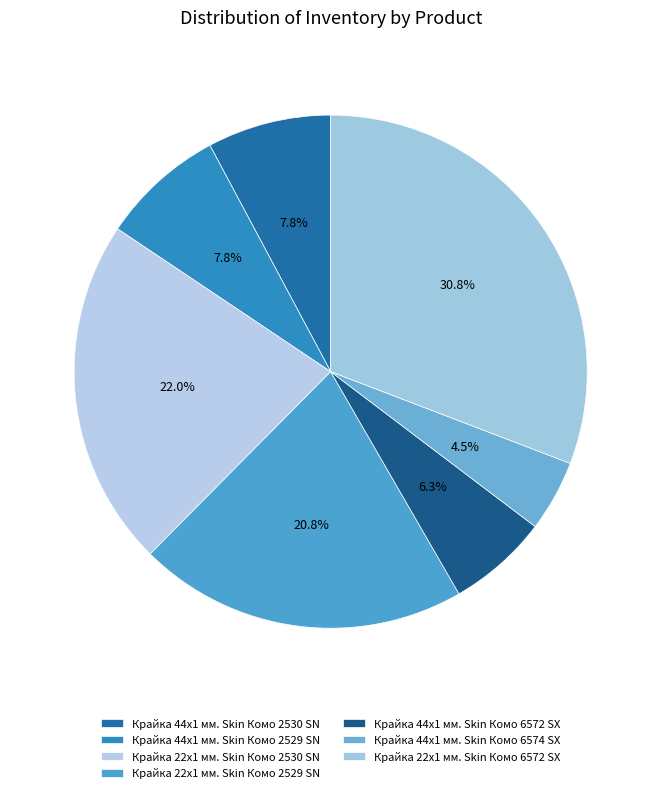

Which slice is the largest?

Крайка 22x1 мм. Skin Комо 6572 SX